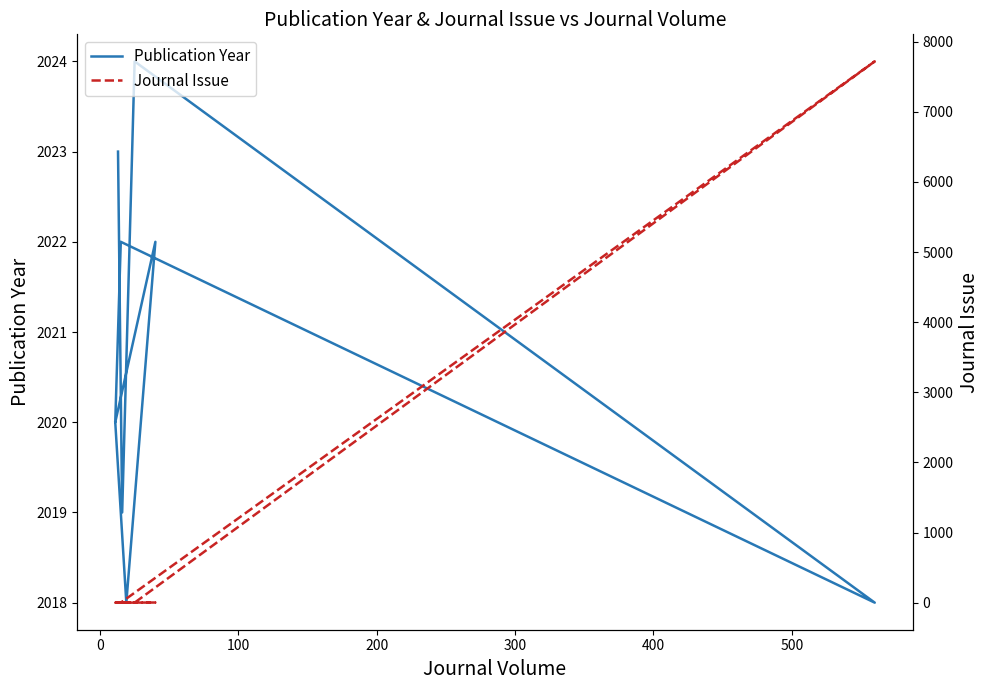

Reading left to right, what are all the values shown in this chart?

Publication Year: 2020	2018	2022	2020	2022	2018	2024	2019	2023
Journal Issue: 1	1	3	1	1	7719	1	8	1